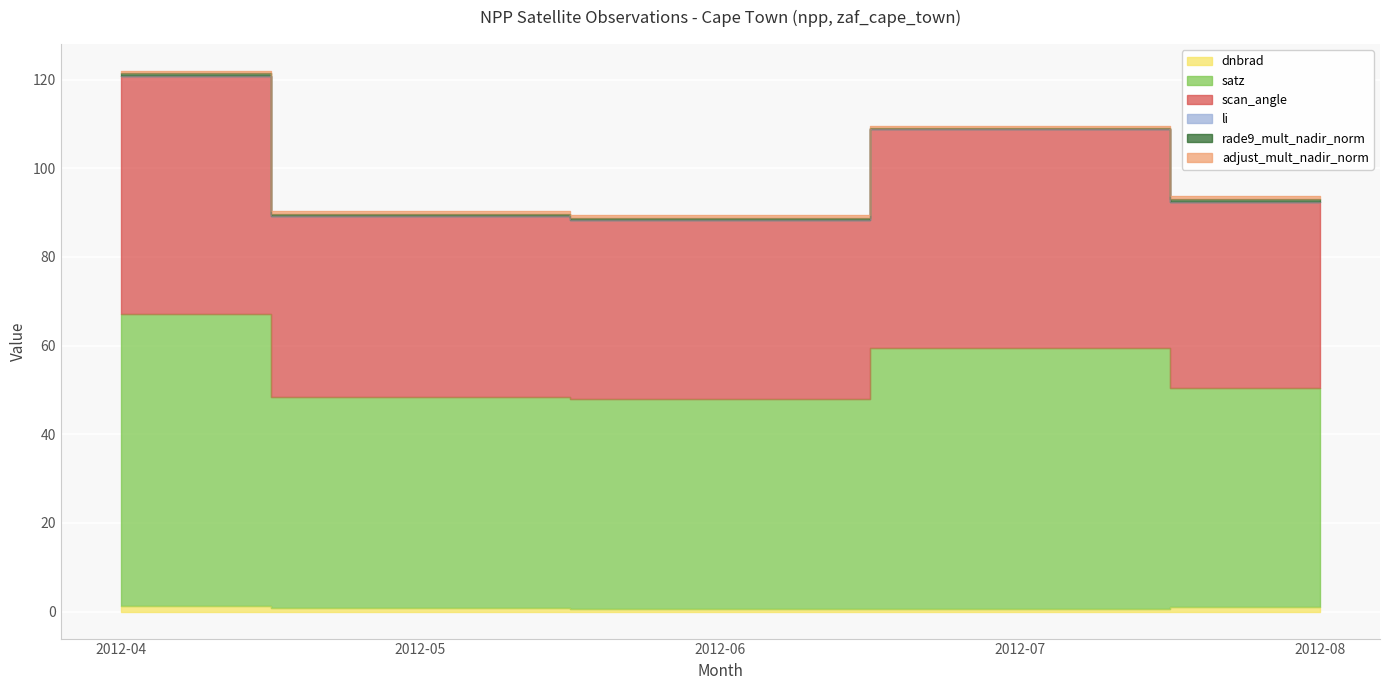

At how many categories does at least one series exceed 107?

2